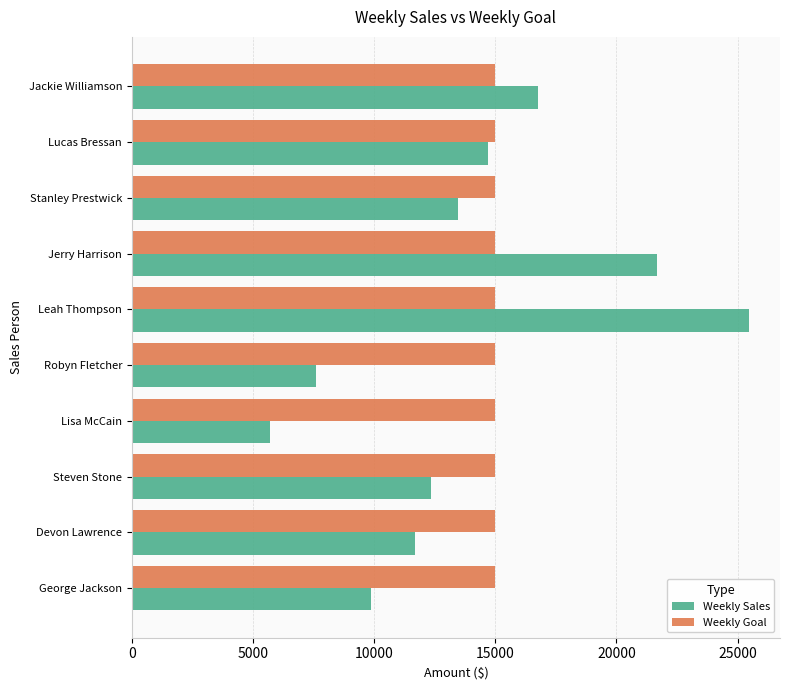

What is the average value of the Weekly Sales series?

13931.7